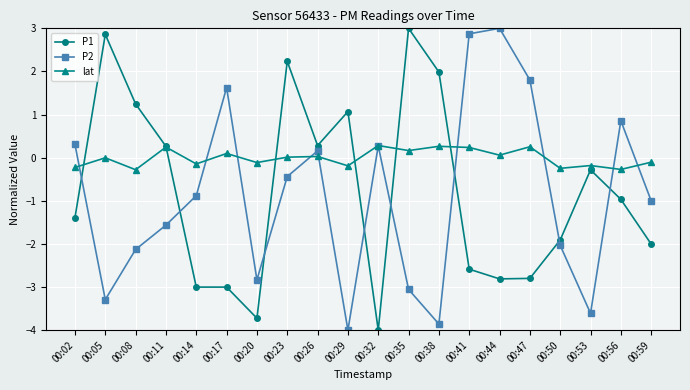

Does the chart have visible grid lines?

Yes